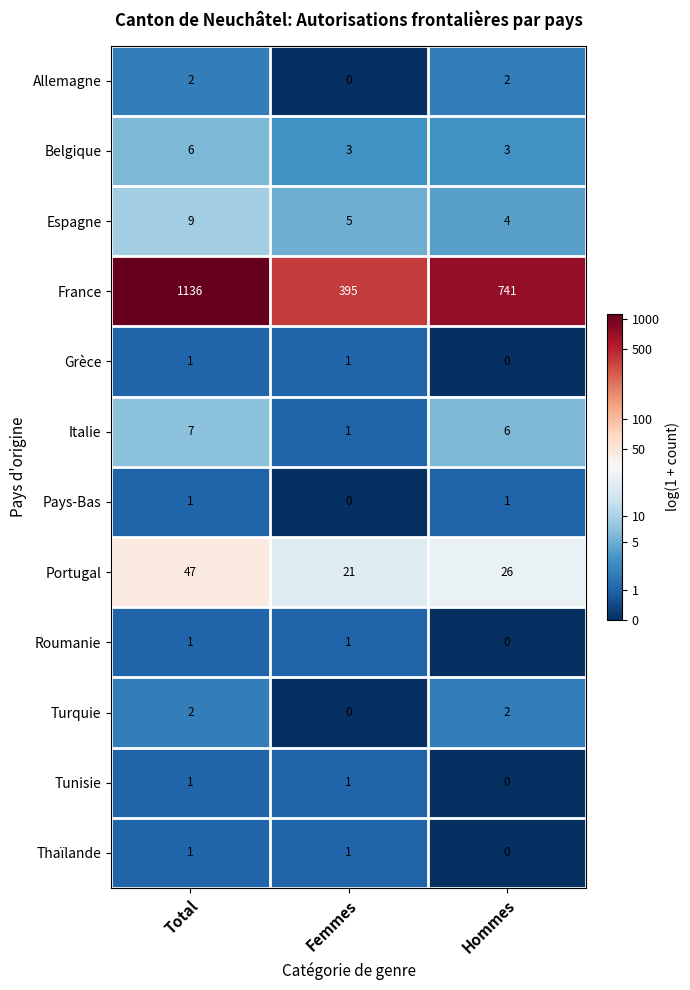

What is the difference between the maximum and minimum values in the Espagne series?

5